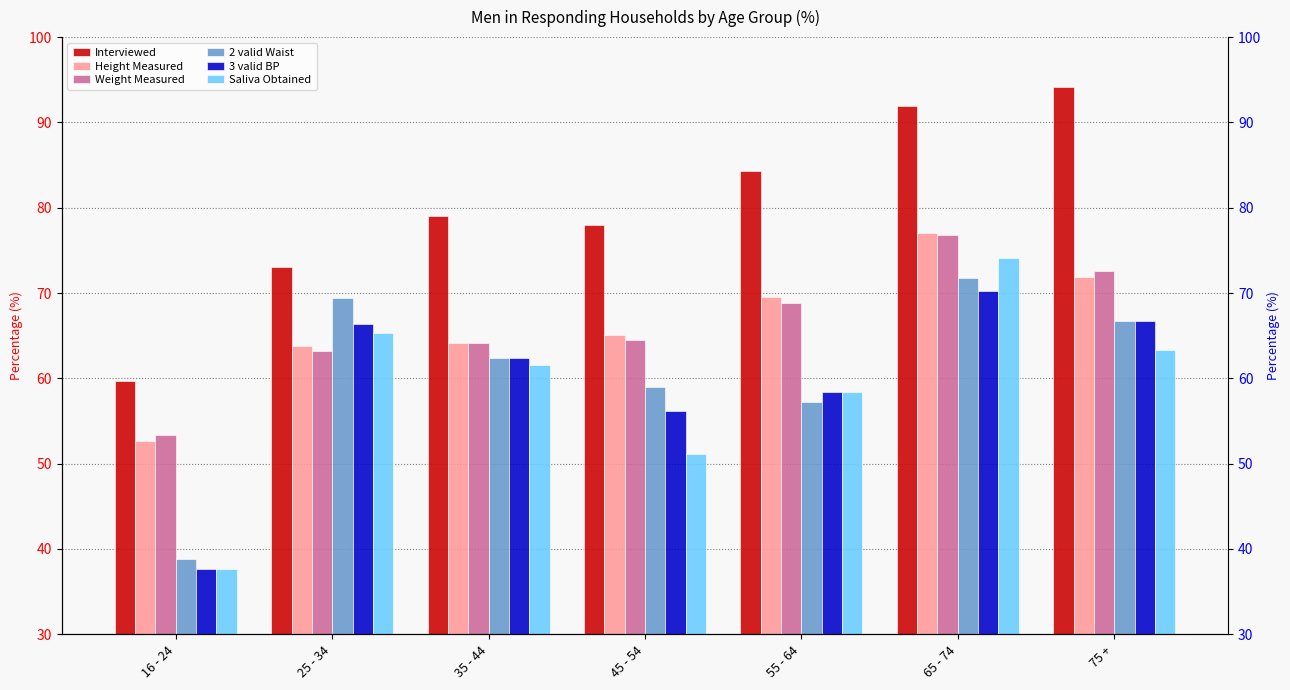

Where is 3 valid BP nearest to the value 53?

45 - 54